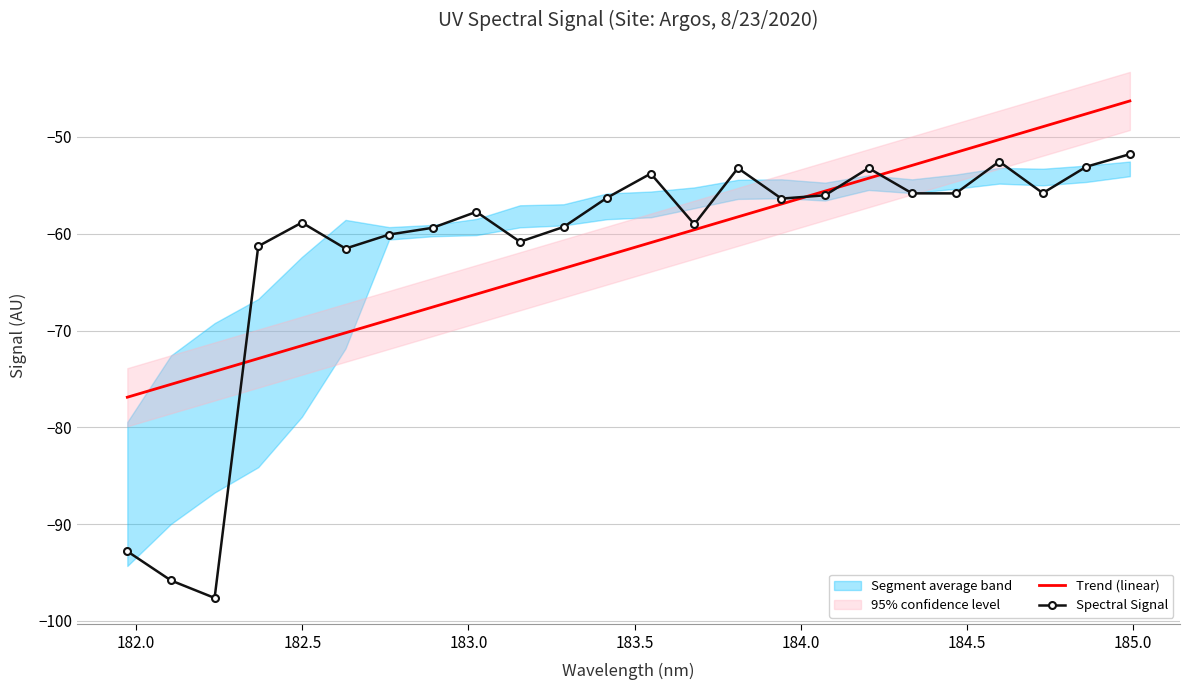

What is the lowest value of the Trend (linear) series?

-76.9